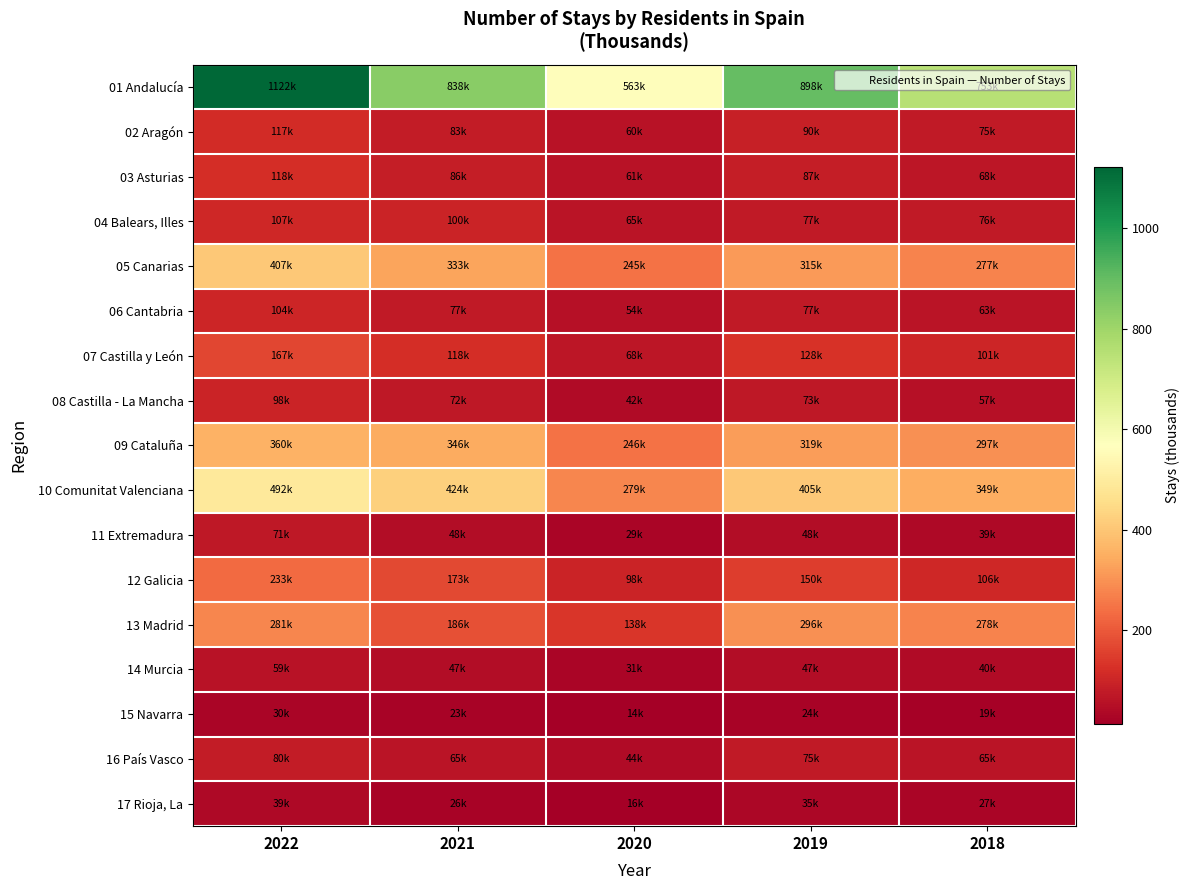

Which series has the largest range (max minus min)?

01 Andalucía